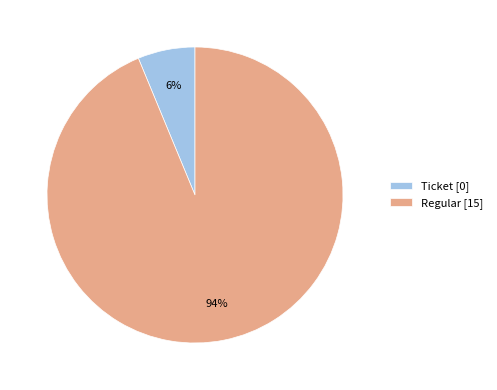

How many slices are in this pie chart?

2